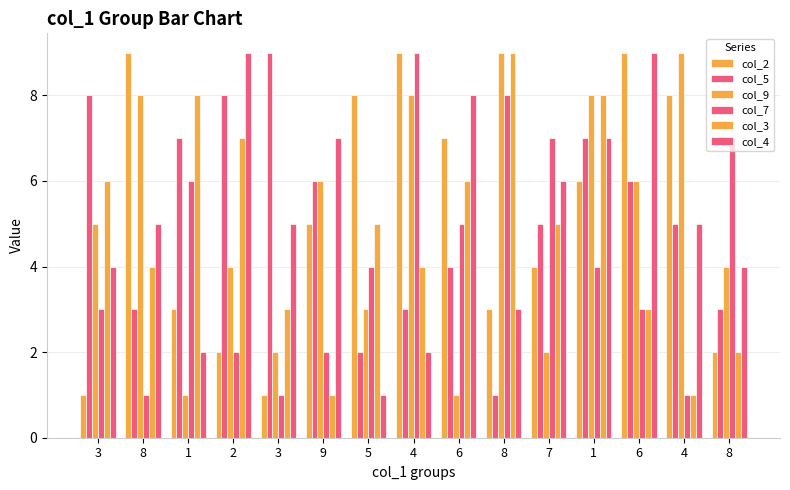

List the series in order of their peak value, highest first.

col_2, col_5, col_9, col_7, col_3, col_4